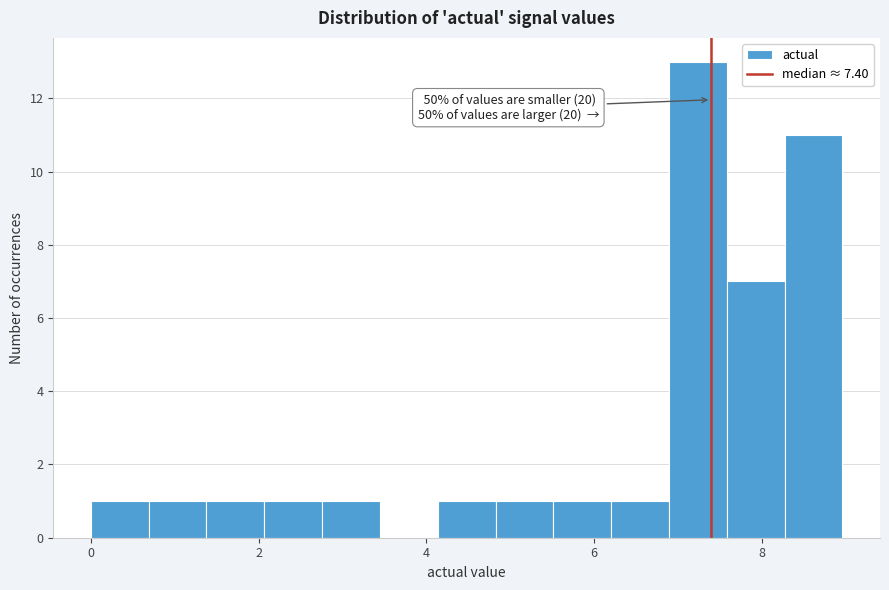

Read against the x-axis, roughly where is the centre of the tallest bar?

7.2